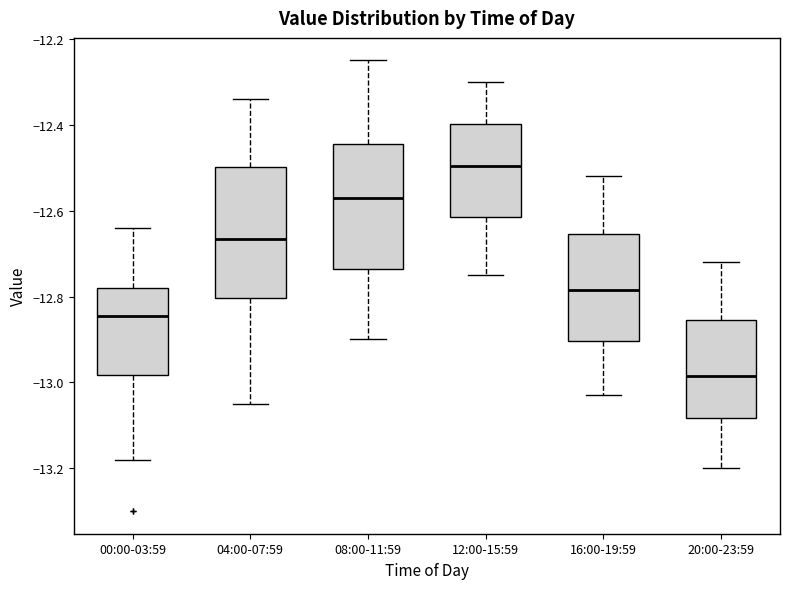

Reading left to right, read every box against the y-axis: the position of its median line, the range the box covers, and the ends of its whiskers. The values are not printed on the chart, so give them approximately, as read against the axis.

00:00-03:59: median -12.84, box -12.98 to -12.78, whiskers -13.18 to -12.64
04:00-07:59: median -12.66, box -12.80 to -12.50, whiskers -13.04 to -12.34
08:00-11:59: median -12.56, box -12.74 to -12.44, whiskers -12.90 to -12.24
12:00-15:59: median -12.50, box -12.62 to -12.40, whiskers -12.74 to -12.30
16:00-19:59: median -12.78, box -12.90 to -12.66, whiskers -13.02 to -12.52
20:00-23:59: median -12.98, box -13.08 to -12.86, whiskers -13.20 to -12.72